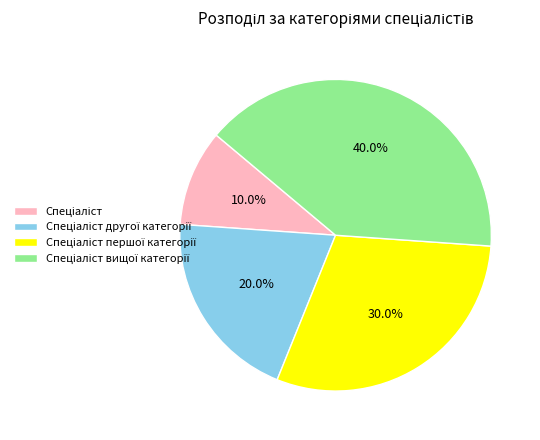

Is there a majority slice in this chart?

No